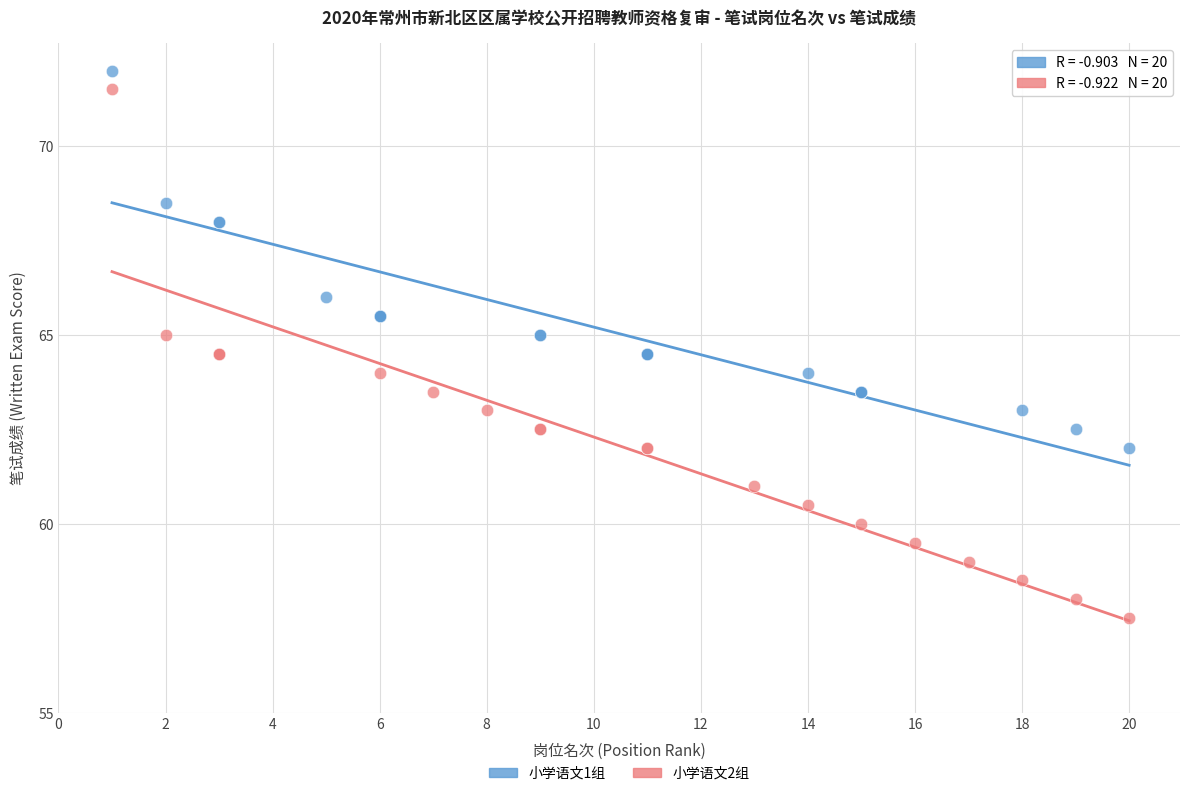

Which series has the widest spread of Y values?

小学语文2组